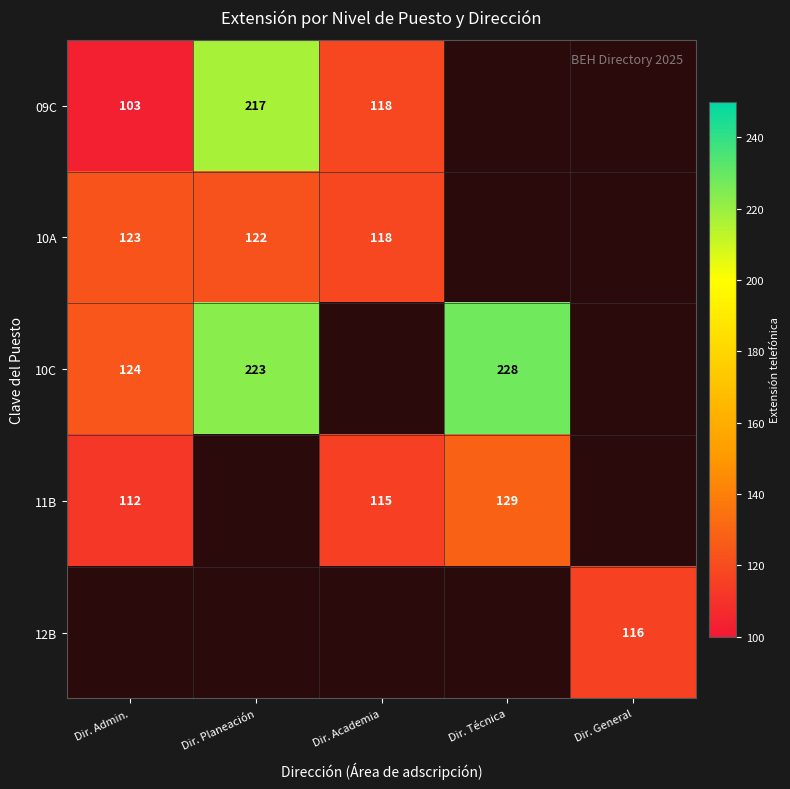

The 11B series shows 129 at Dir. Técnica. True or false?

True